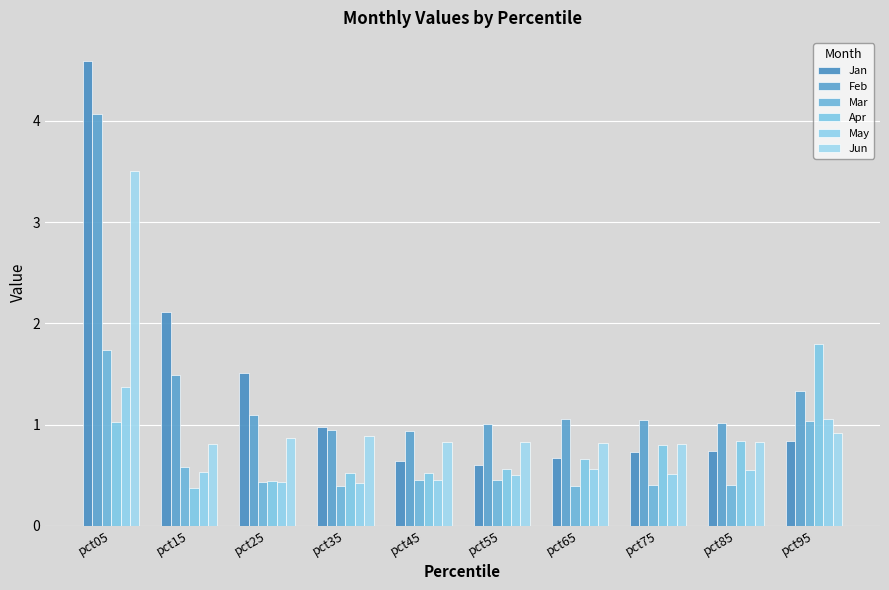

What is the sum of all Jun values?

11.1